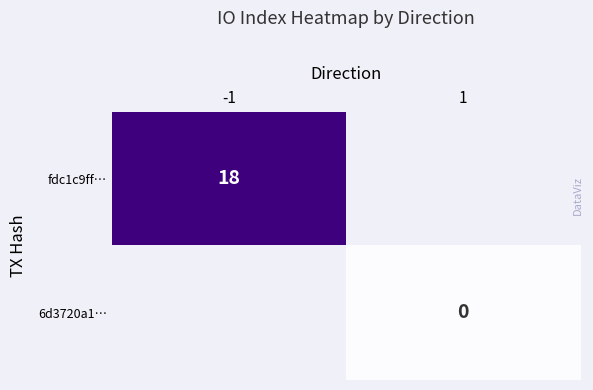

What is the maximum value shown in the chart?

18.0